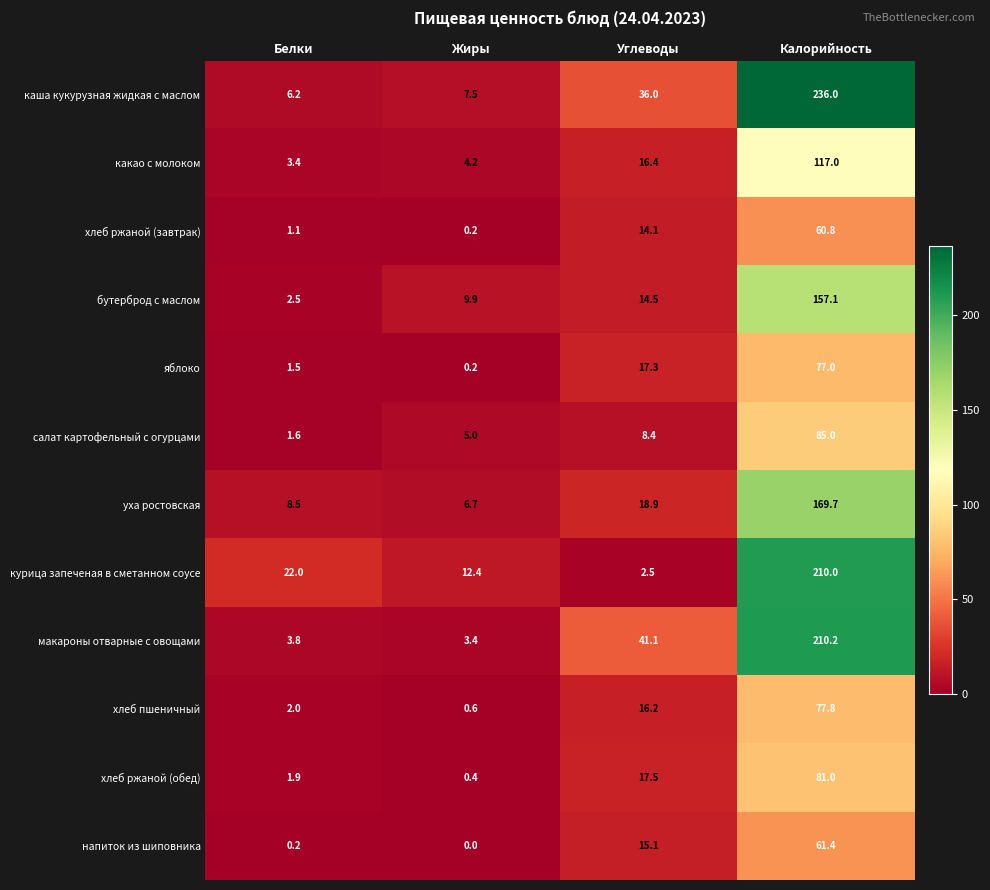

True or false: яблоко has a value of 2.5 at Белки.

False